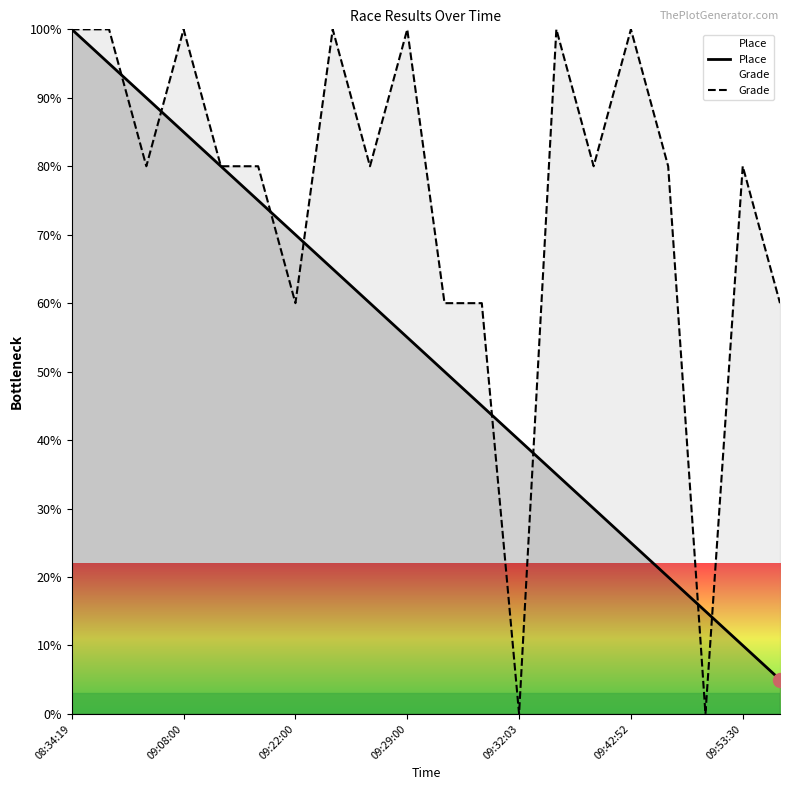

At which category is the sum across all series the highest?

08:34:19